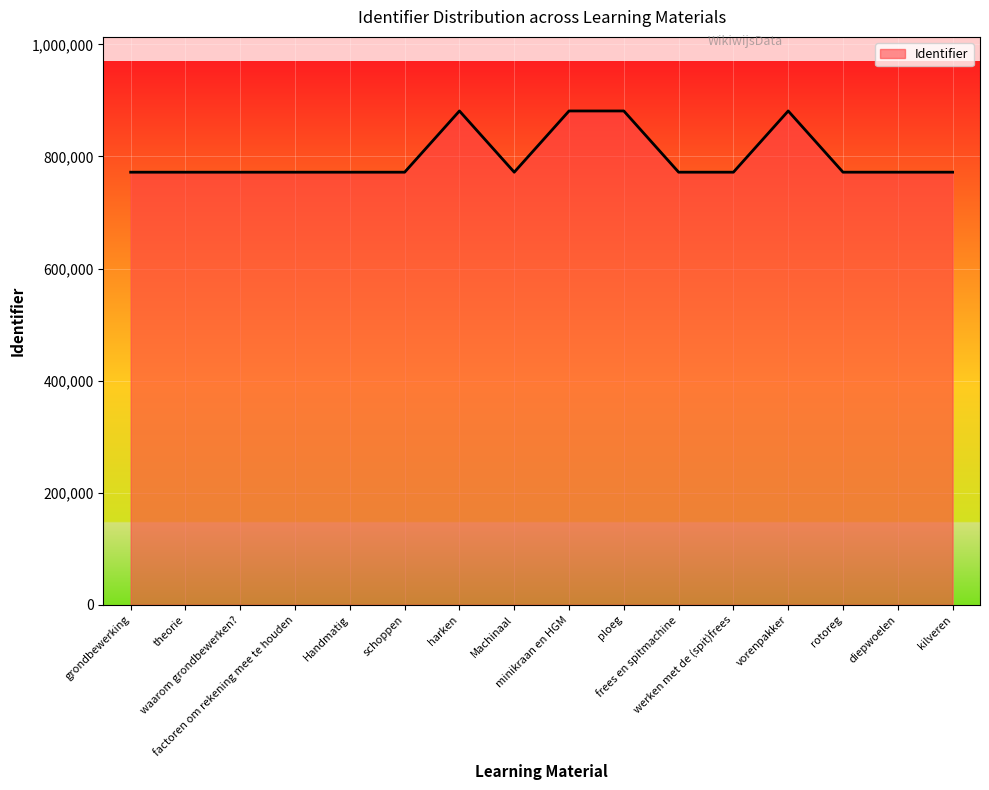

What is the minimum value shown in the chart?

771938